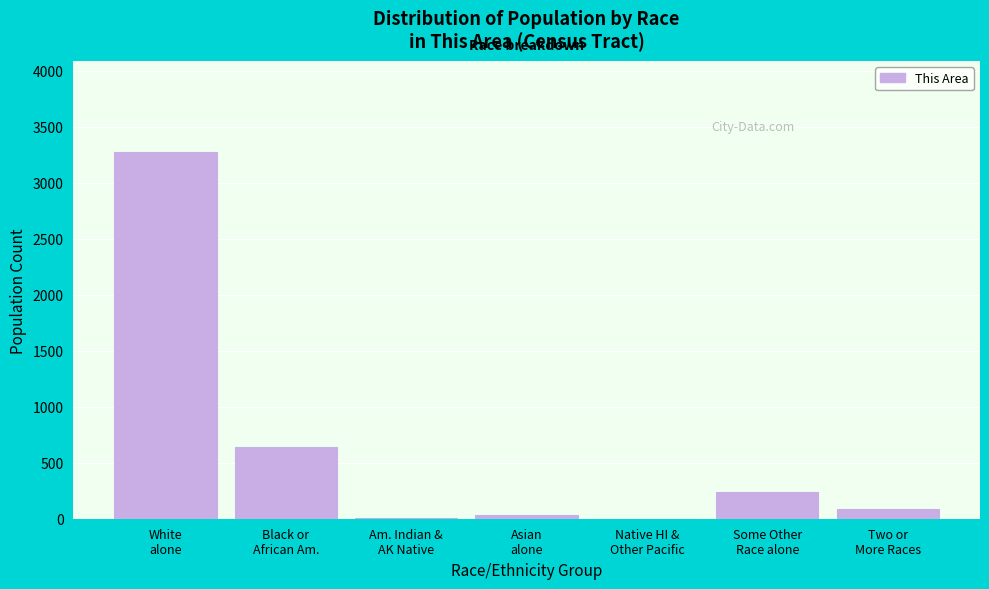

Count the number of categories in the chart.

7